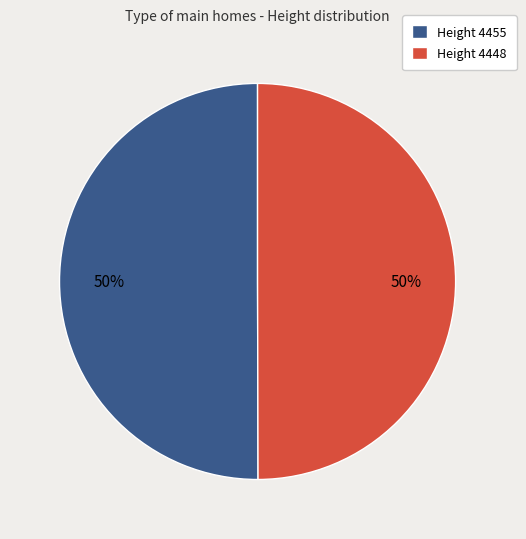

Approximately how many times larger is the value at Height 4455 compared to Height 4448?

1.0